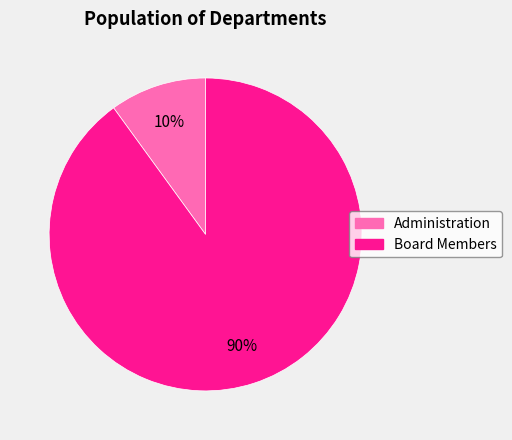

Approximately how many times larger is the value at Board Members compared to Administration?

9.0